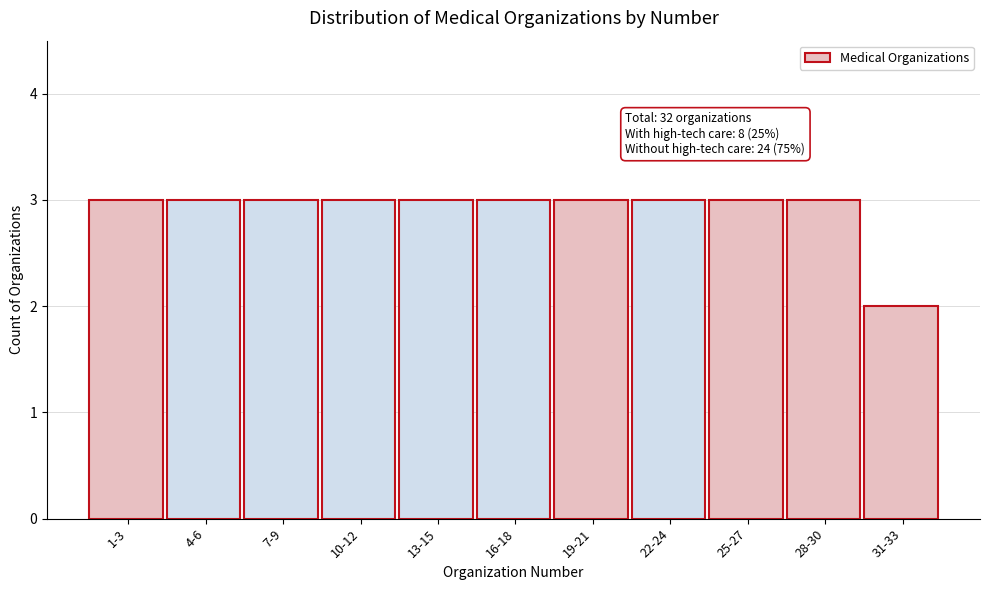

Reading right to left, list all the values displayed in this chart.

2	3	3	3	3	3	3	3	3	3	3